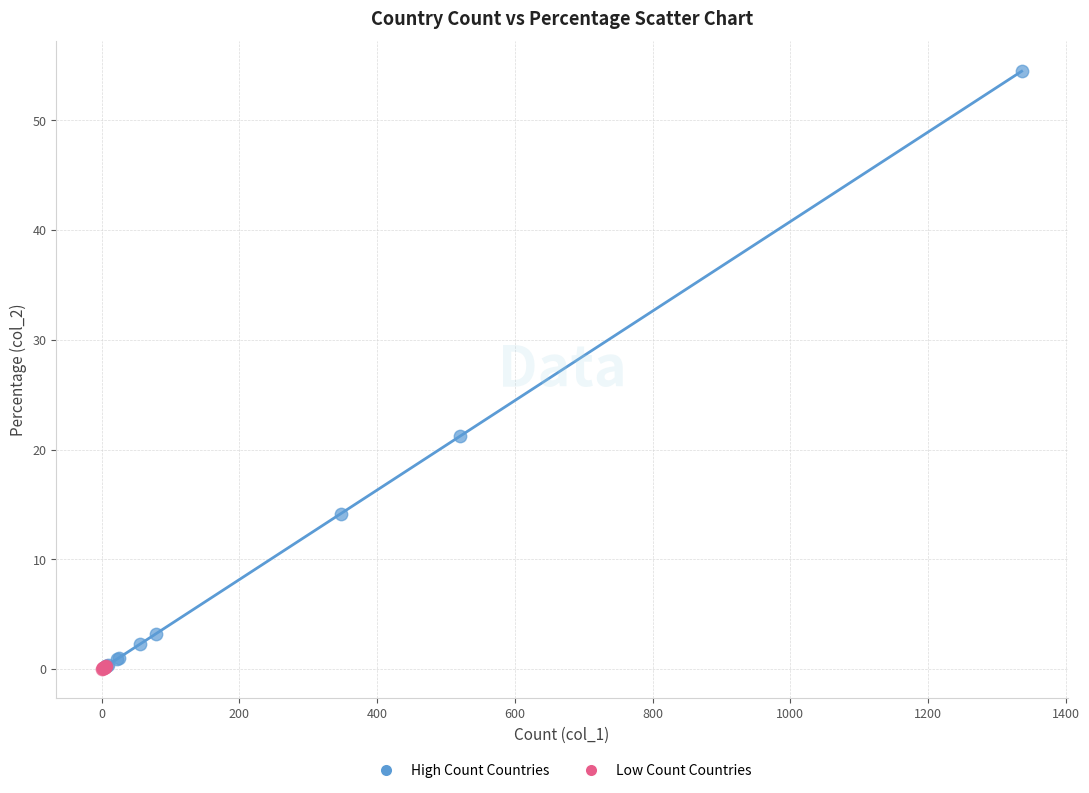

Which series contains the highest Y value?

High Count Countries